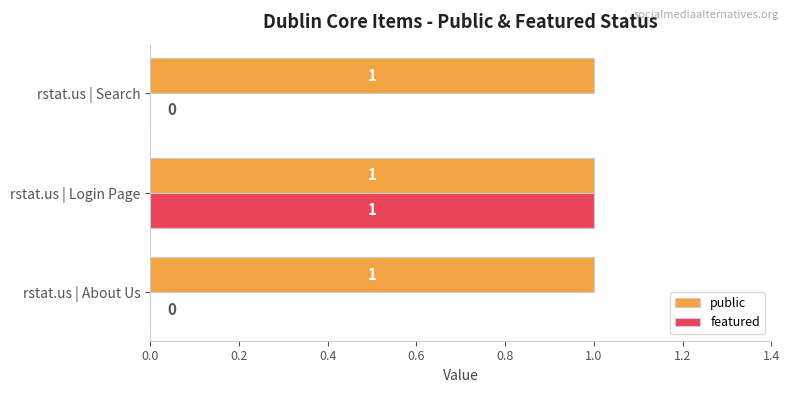

True or false: public has a value of 1 at rstat.us | About Us.

True